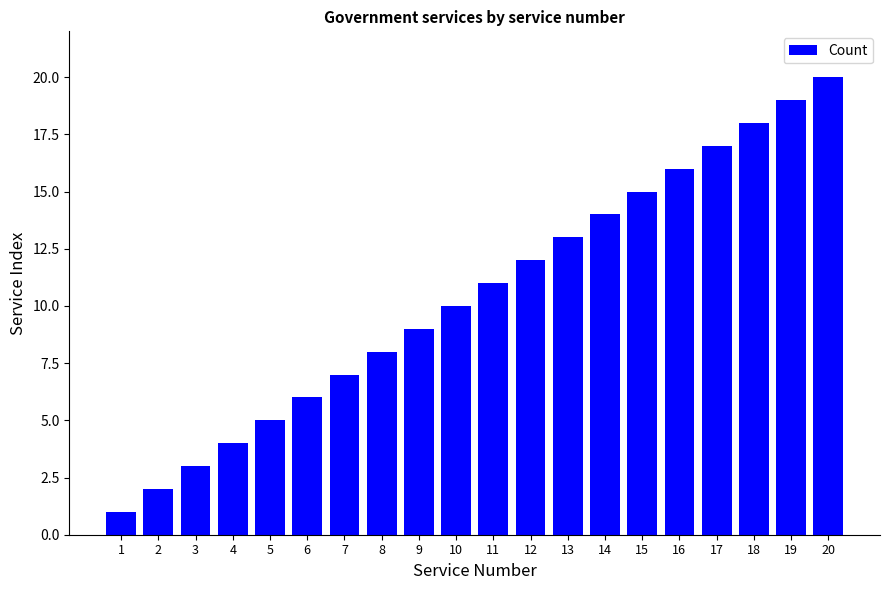

What is the difference between the second highest and minimum values?

18